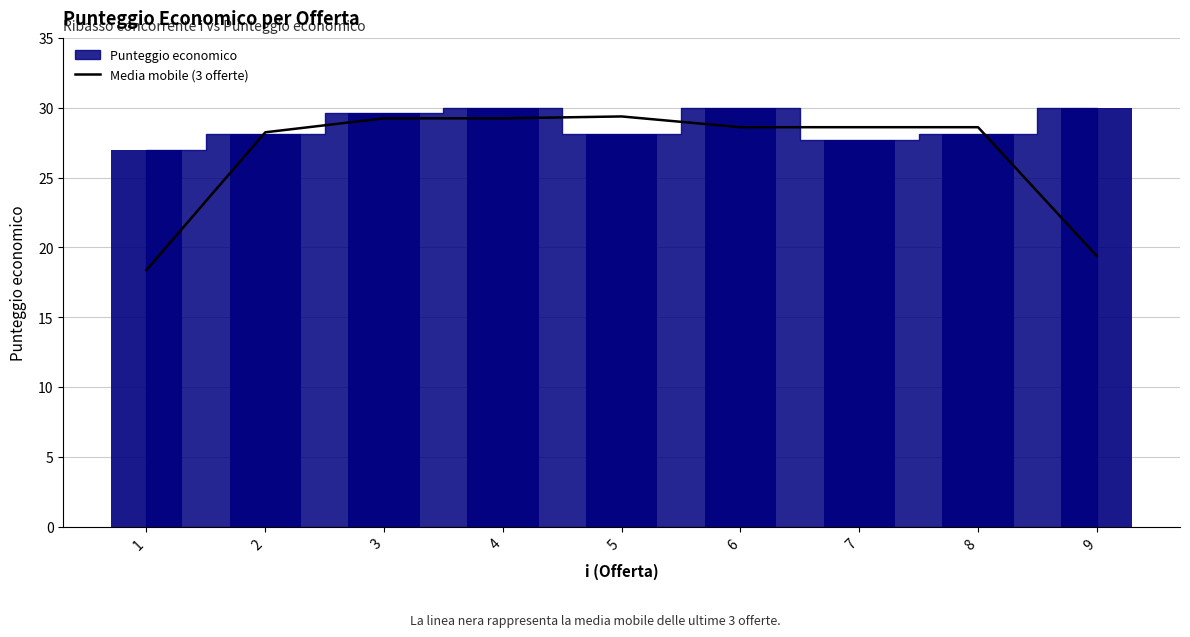

Reading left to right, transcribe all the data shown in this chart.

1=18.4	2=28.2	3=29.2	4=29.2	5=29.4	6=28.6	7=28.6	8=28.6	9=19.4